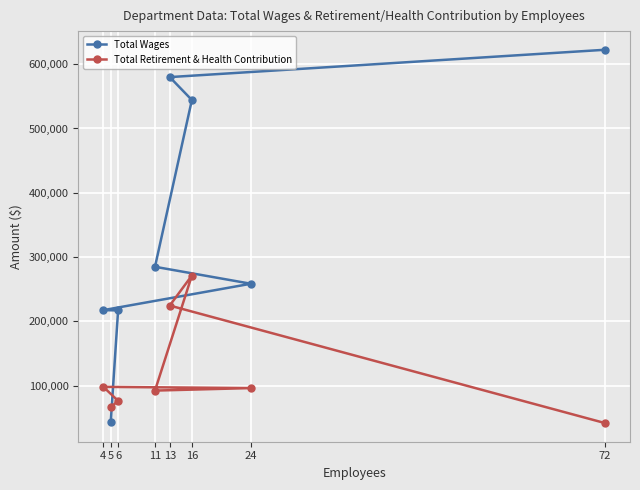

What is the value of the Total Wages point at the 7th from the left?

258524